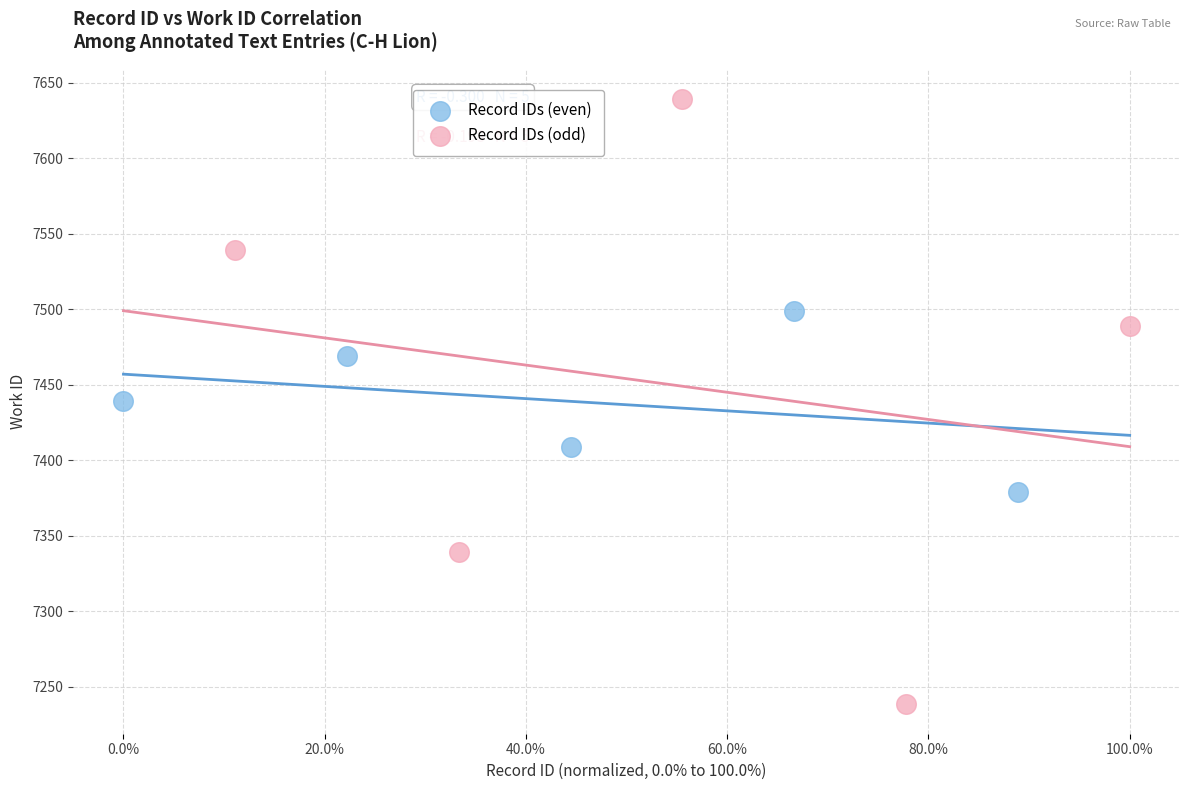

Which series contains the highest Y value?

Record IDs (odd)